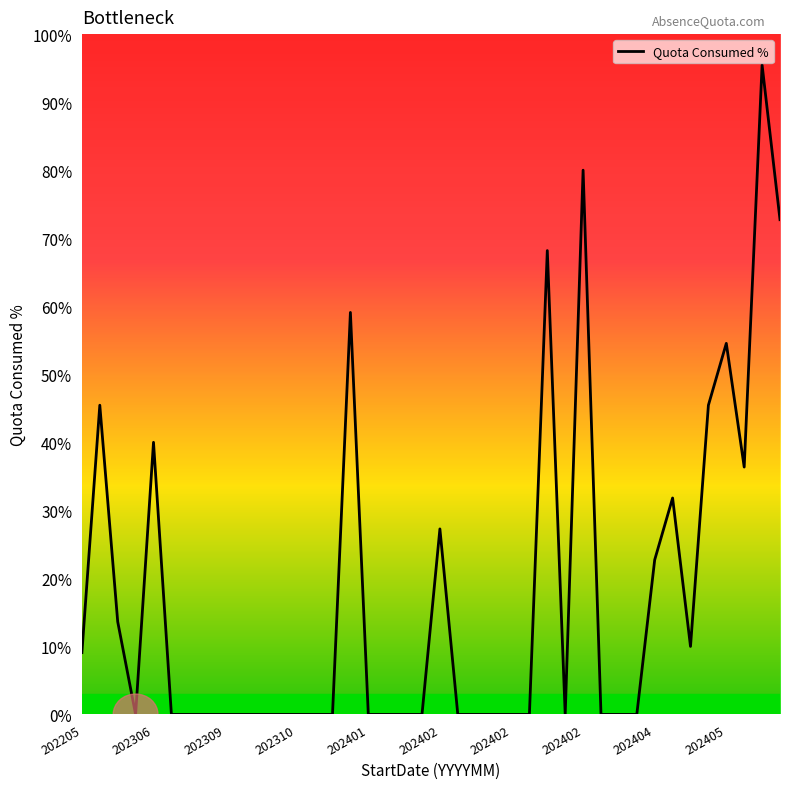

What is the greatest value displayed?

95.5